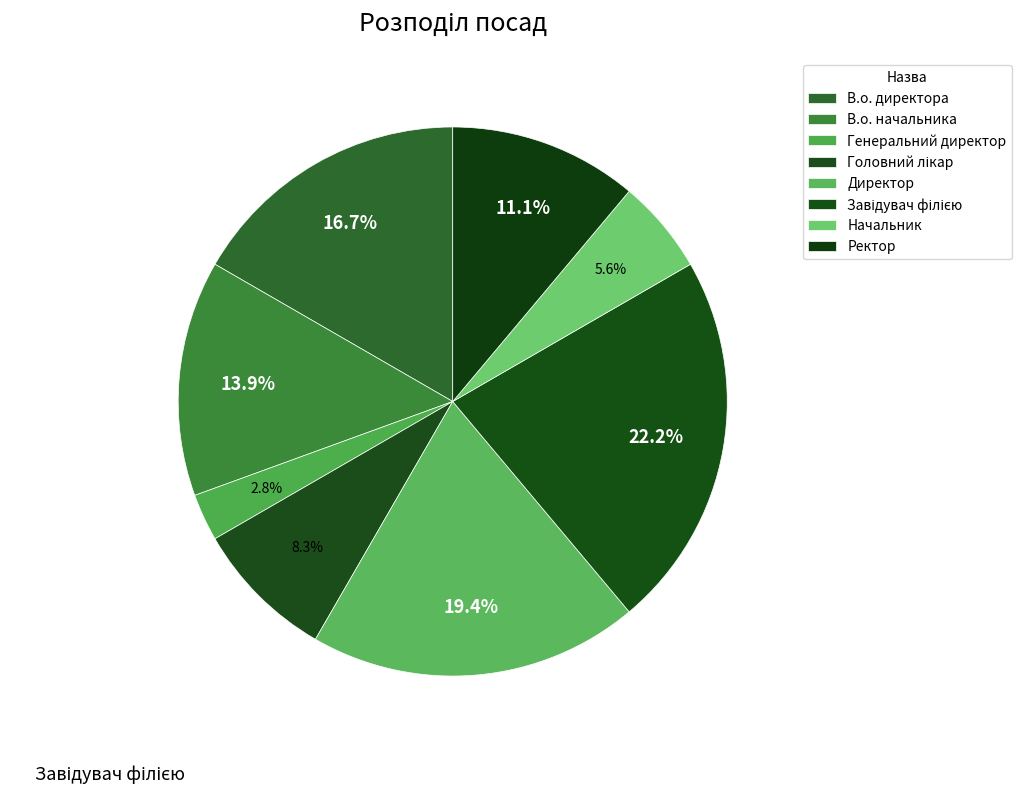

How much of the chart is everything except В.о. начальника?

86.1%